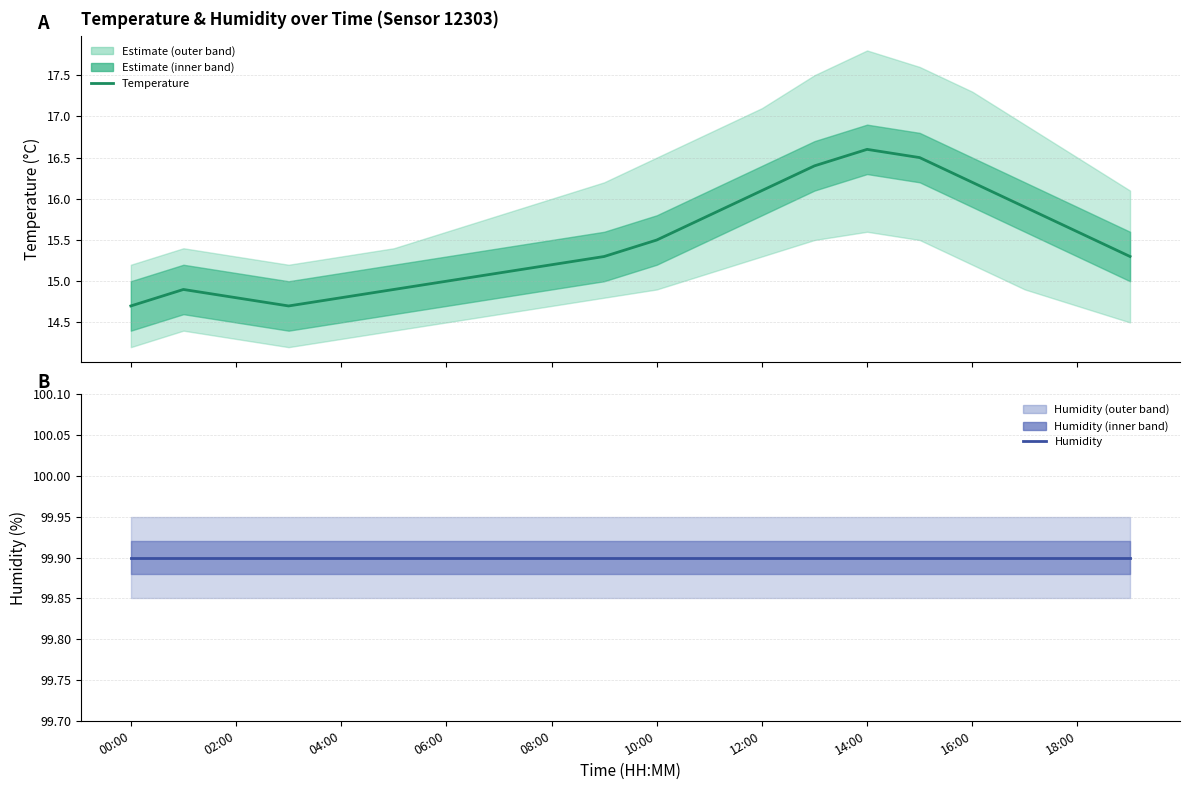

Reading left to right, list all the values displayed in this chart.

Temperature: 14.7	14.9	14.8	14.7	14.8	14.9	15.0	15.1	15.2	15.3	15.5	15.8	16.1	16.4	16.6	16.5	16.2	15.9	15.6	15.3
Humidity: 99.9	99.9	99.9	99.9	99.9	99.9	99.9	99.9	99.9	99.9	99.9	99.9	99.9	99.9	99.9	99.9	99.9	99.9	99.9	99.9